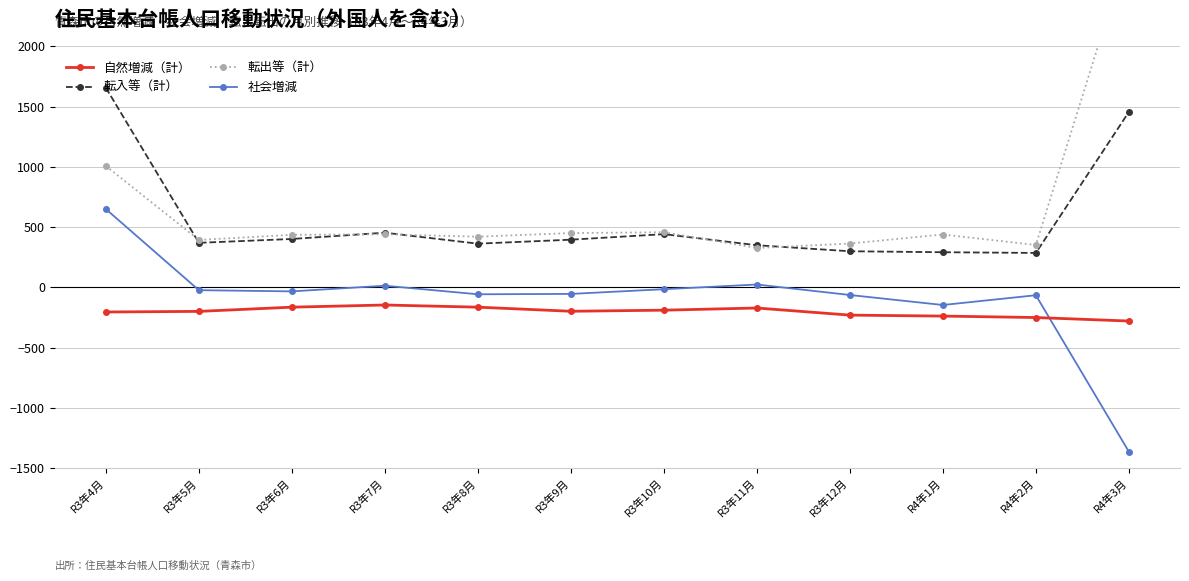

At which category does 社会増減 reach its first local valley?

R3年6月